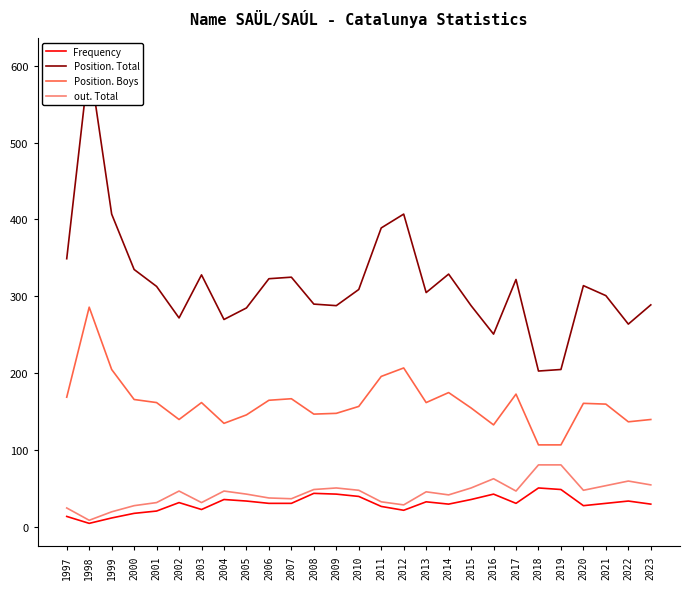

Which label corresponds to the smallest value in the chart?

1998